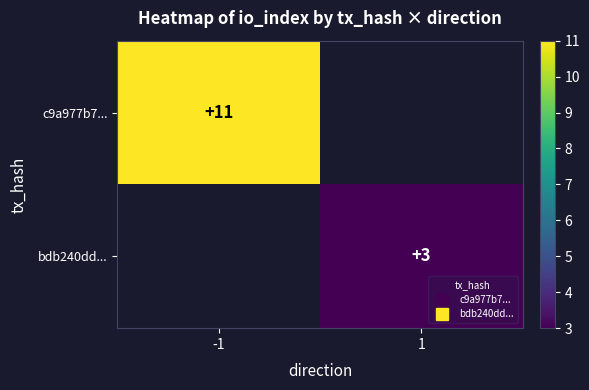

Which category has the highest value in the c9a977b7... series?

-1